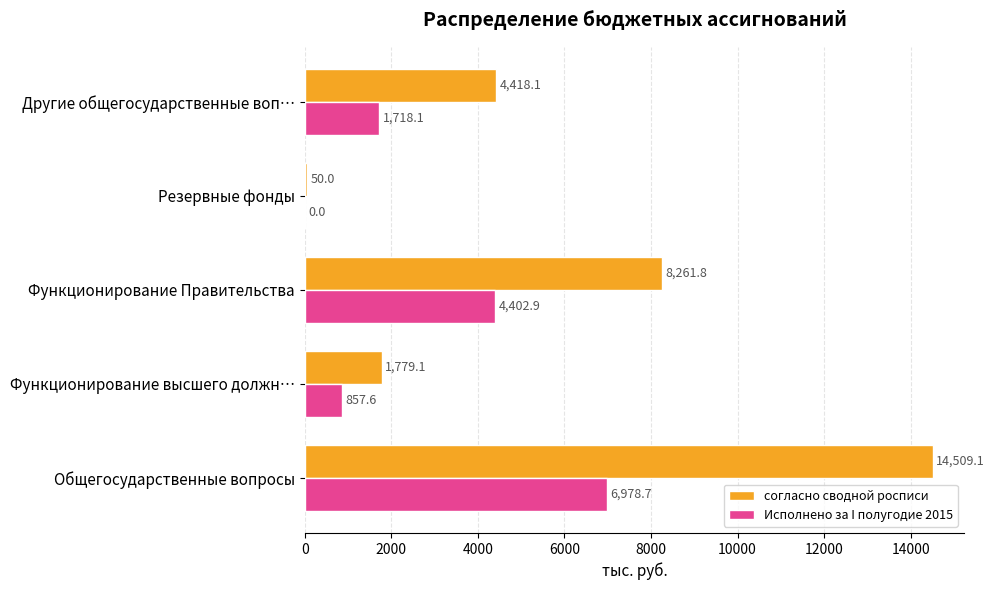

The value of согласно сводной росписи at Функционирование Правительства is 8261.8. True or false?

True